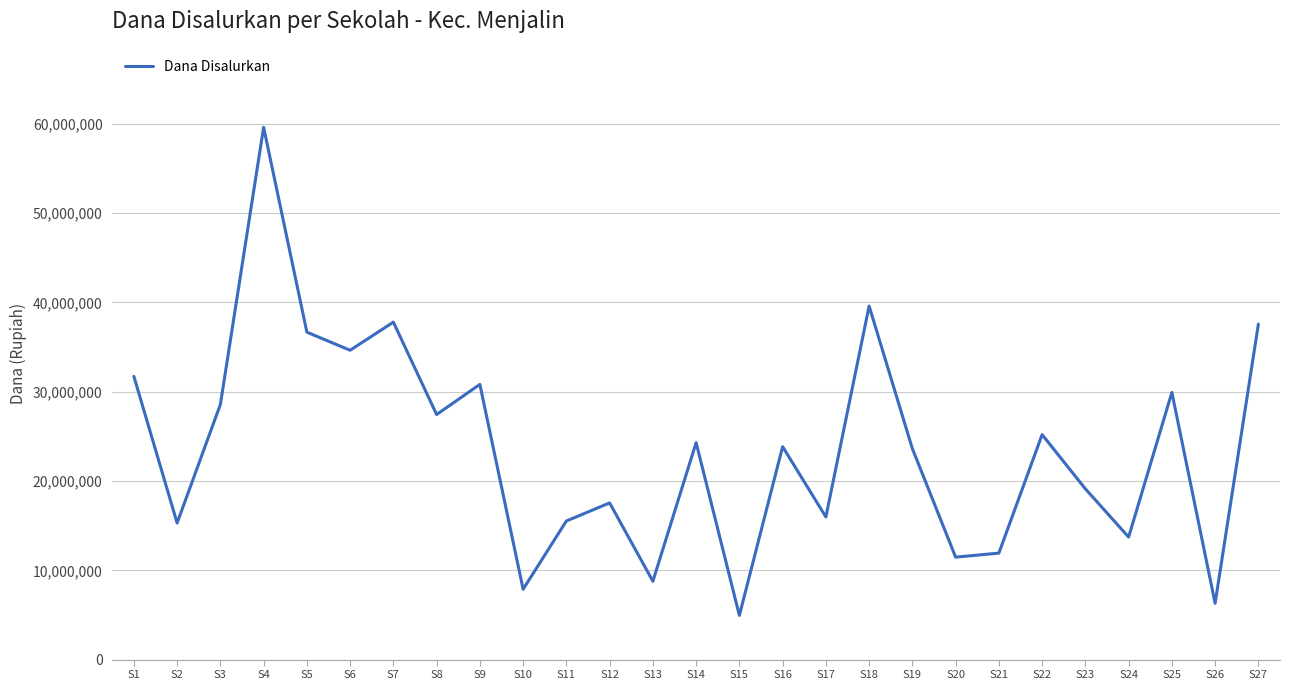

The value at S3 is 50575189. True or false?

False